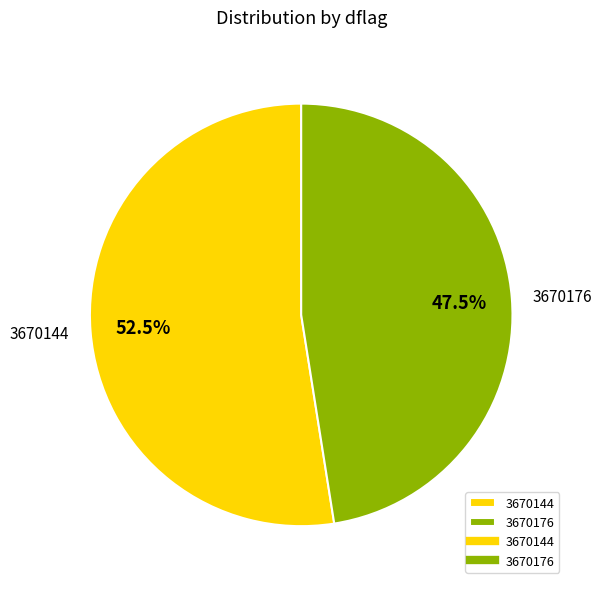

Which slice is the smallest?

3670176